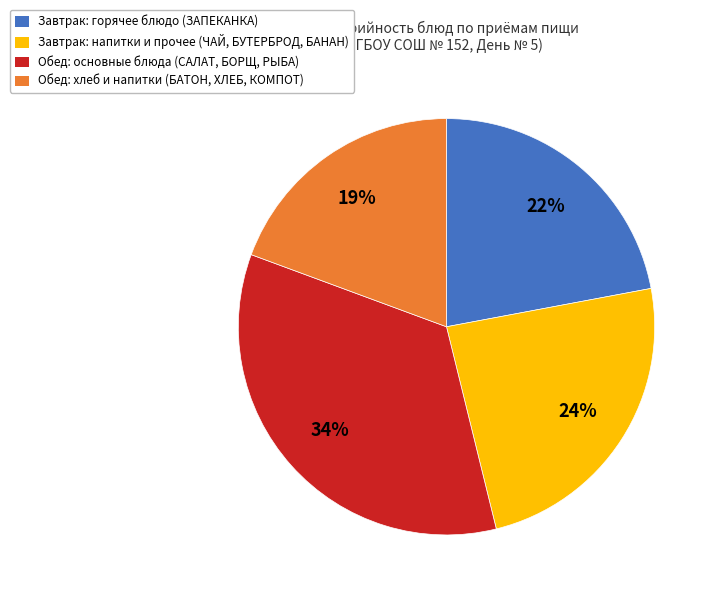

Rank the categories by value from highest to lowest.

Обед: основные блюда (САЛАТ, БОРЩ, РЫБА), Завтрак: напитки и прочее (ЧАЙ, БУТЕРБРОД, БАНАН), Завтрак: горячее блюдо (ЗАПЕКАНКА), Обед: хлеб и напитки (БАТОН, ХЛЕБ, КОМПОТ)